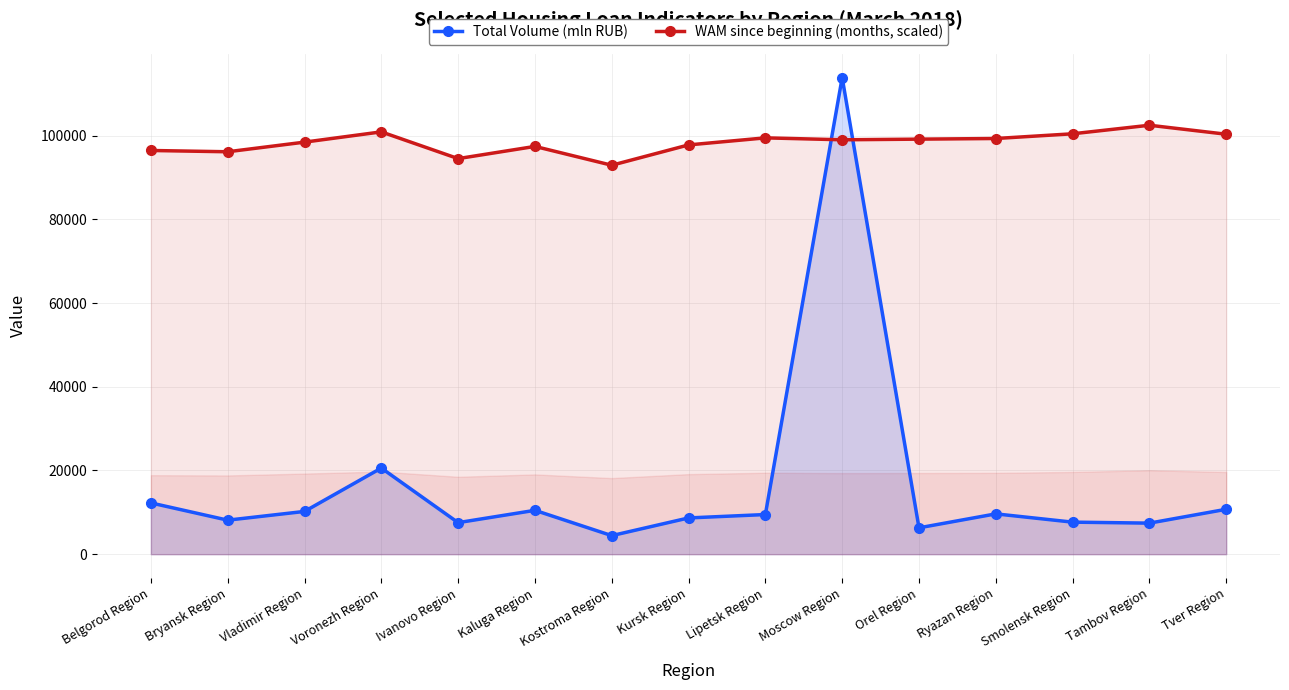

What is the maximum value shown in the chart?

113865.0